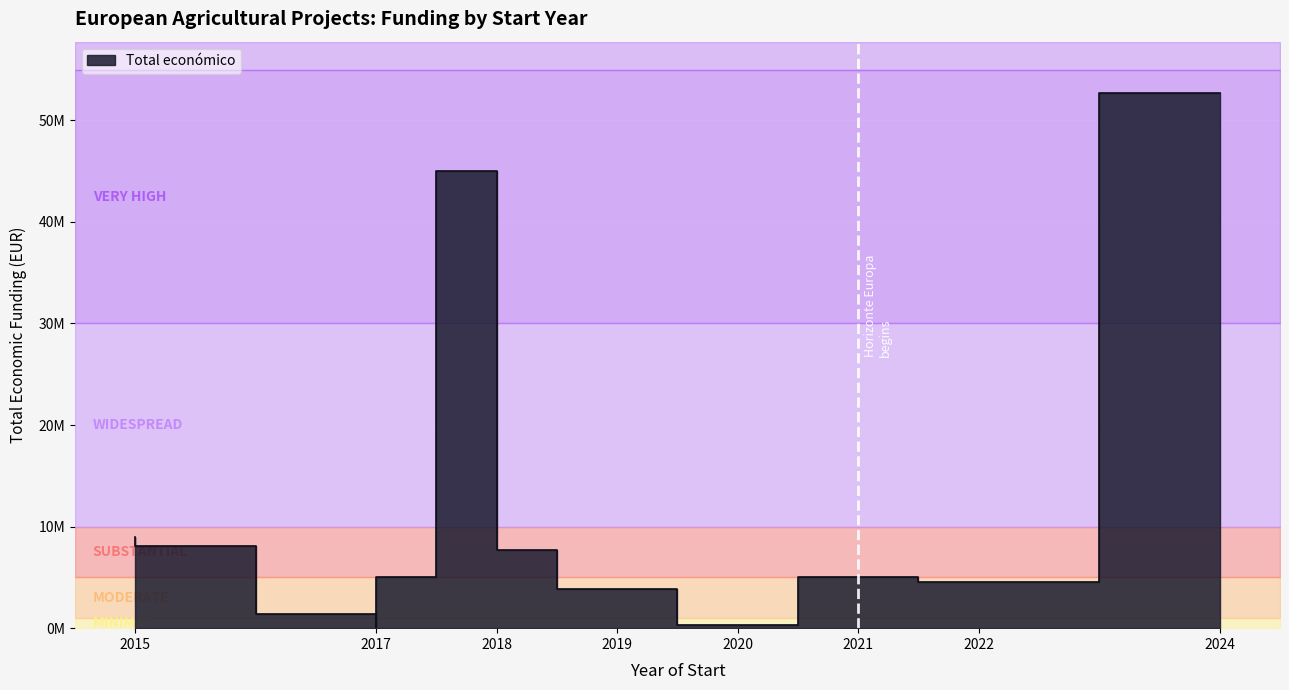

What is the difference between the values at 2024 and 2022?

48116416